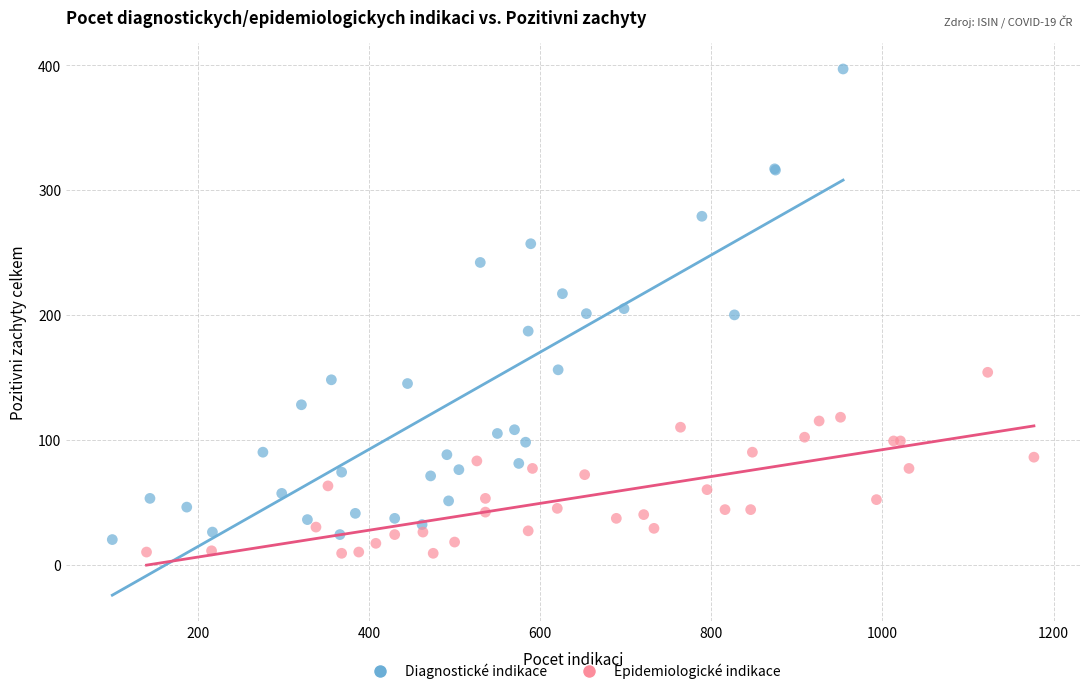

Which series contains the highest Y value?

Diagnostické indikace